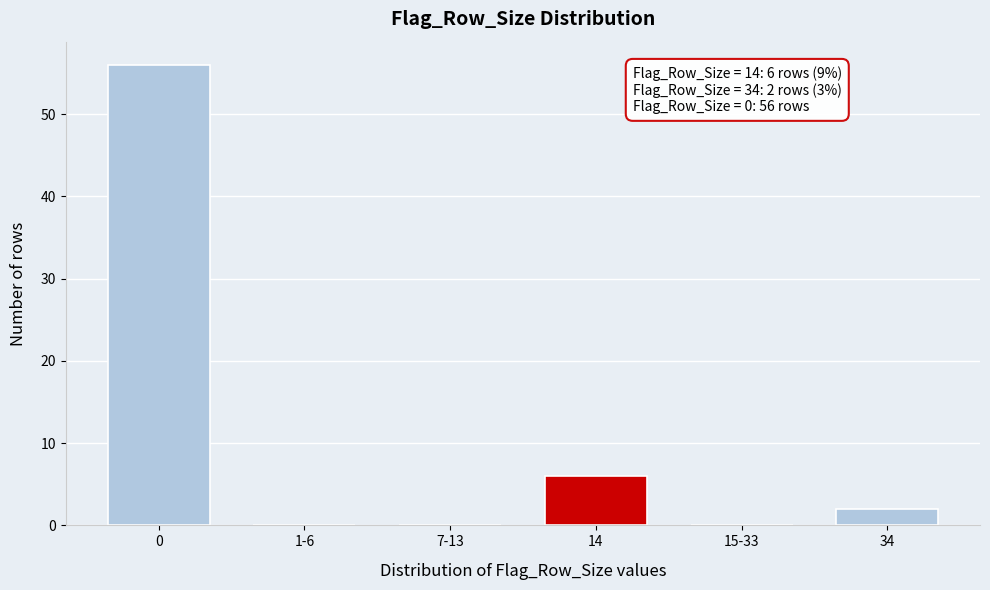

Reading left to right, transcribe all the data shown in this chart.

0=56	1-6=0	7-13=0	14=6	15-33=0	34=2